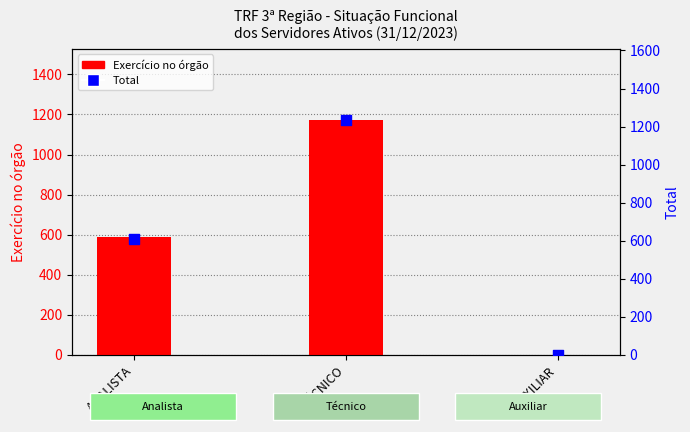

Is the value of Total at AUXILIAR greater than the value of Exercício no órgão at ANALISTA?

No